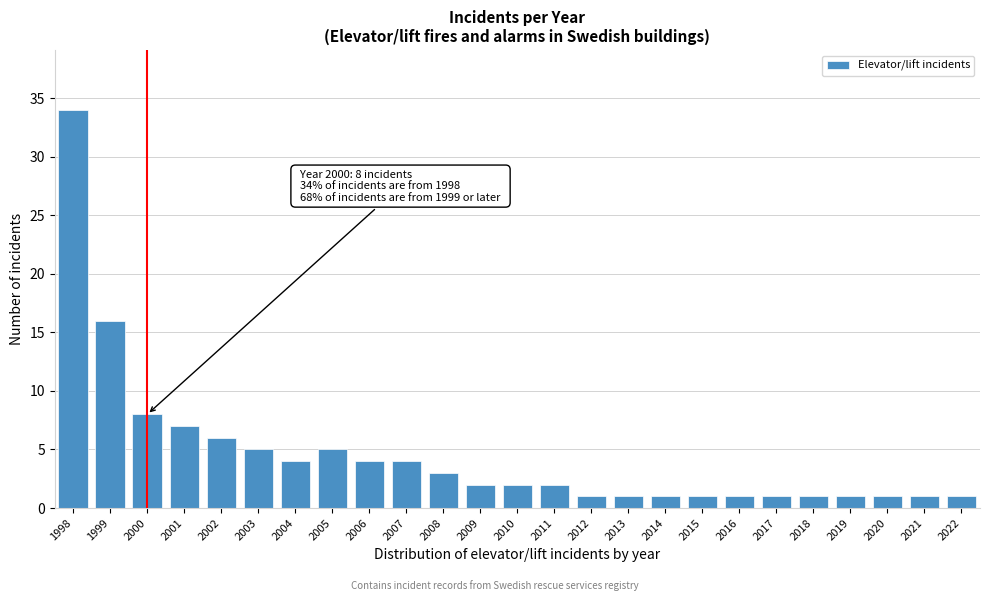

Reading left to right, list all the values displayed in this chart.

34	16	8	7	6	5	4	5	4	4	3	2	2	2	1	1	1	1	1	1	1	1	1	1	1